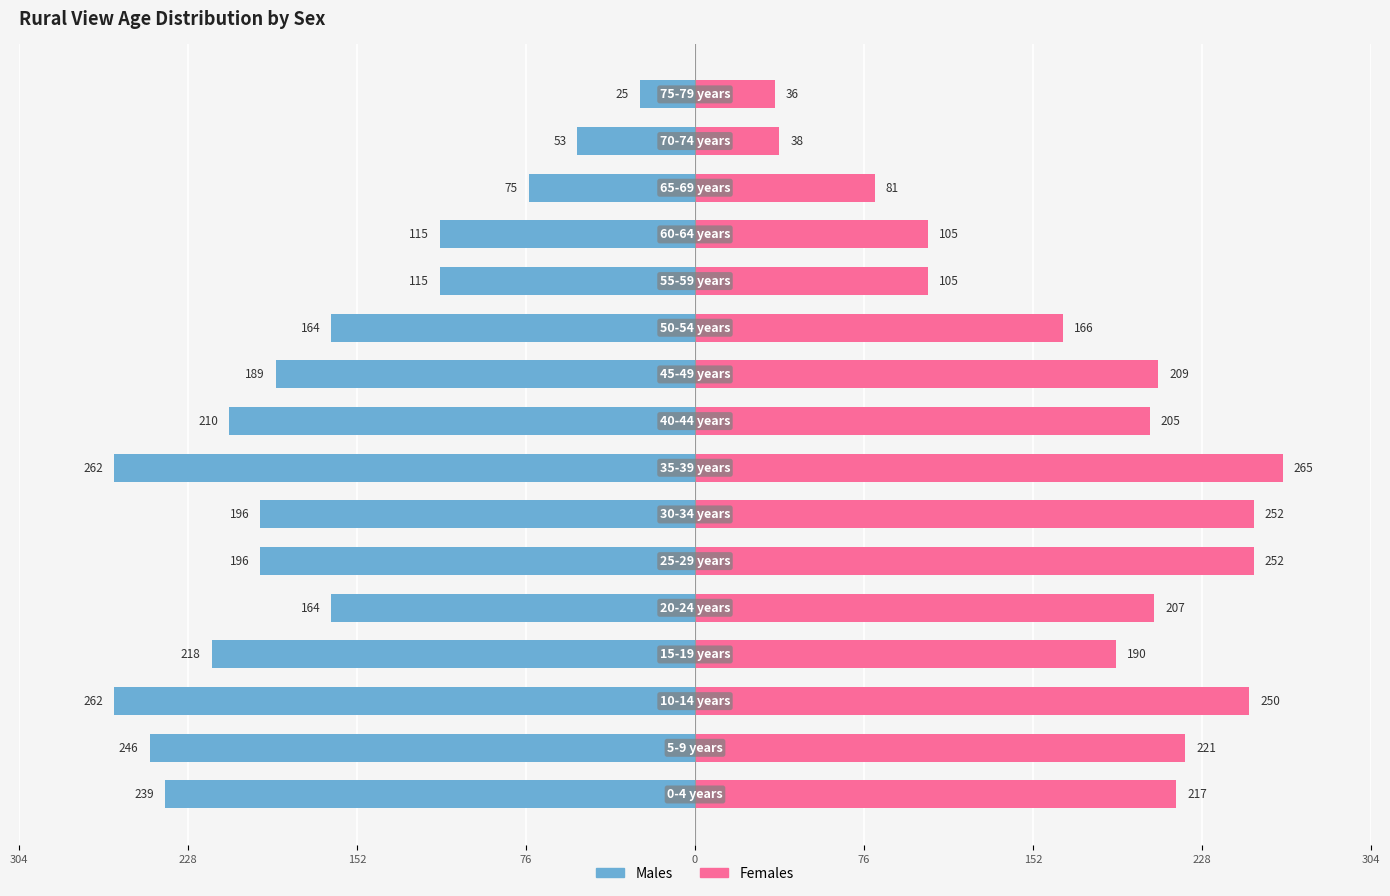

Which series has the largest range (max minus min)?

Males